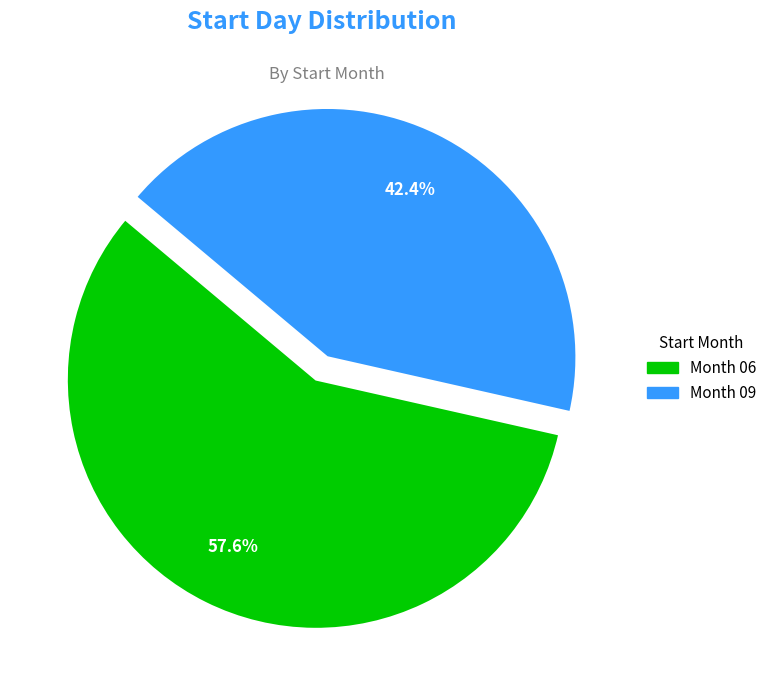

Is there a majority slice in this chart?

Yes